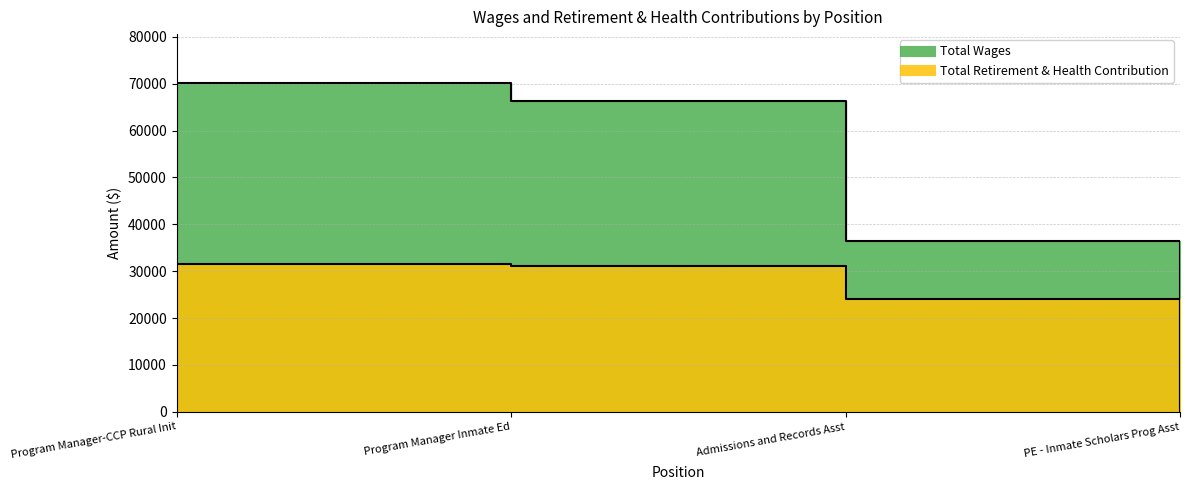

Which category has the lowest value across all series?

PE - Inmate Scholars Prog Asst